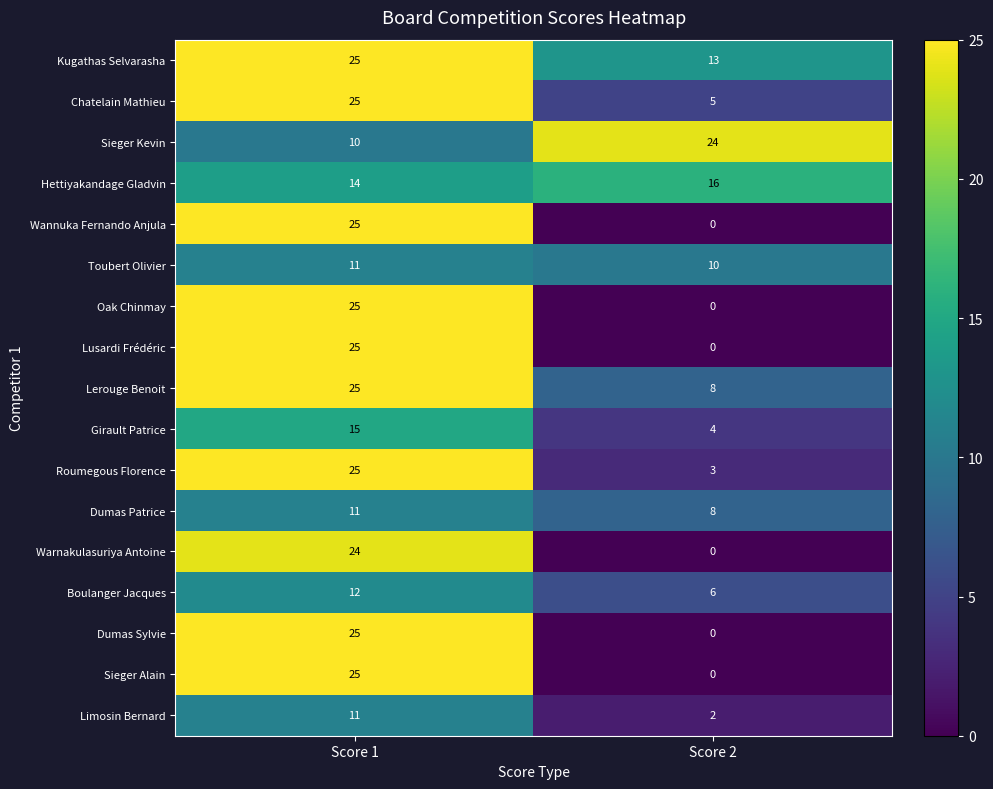

What is the total value across all series at Score 1?

333